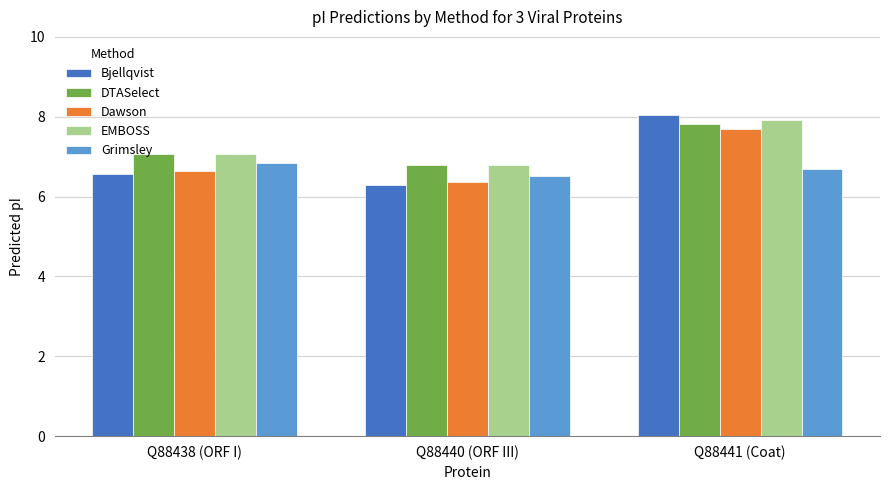

True or false: Dawson has a value of 2.1 at Q88440 (ORF III).

False